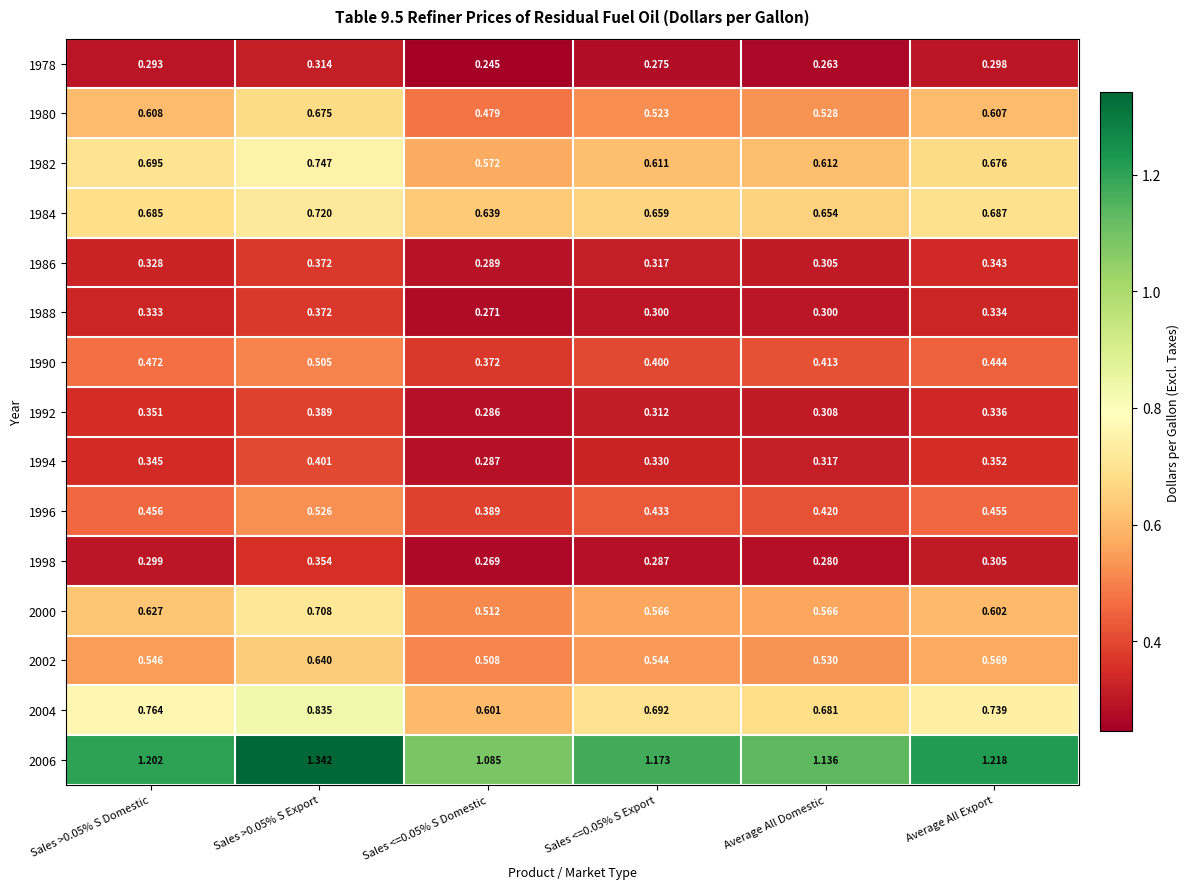

Is the value of 1996 at Sales <=0.05% S Export greater than the value of 1986 at Sales <=0.05% S Domestic?

Yes